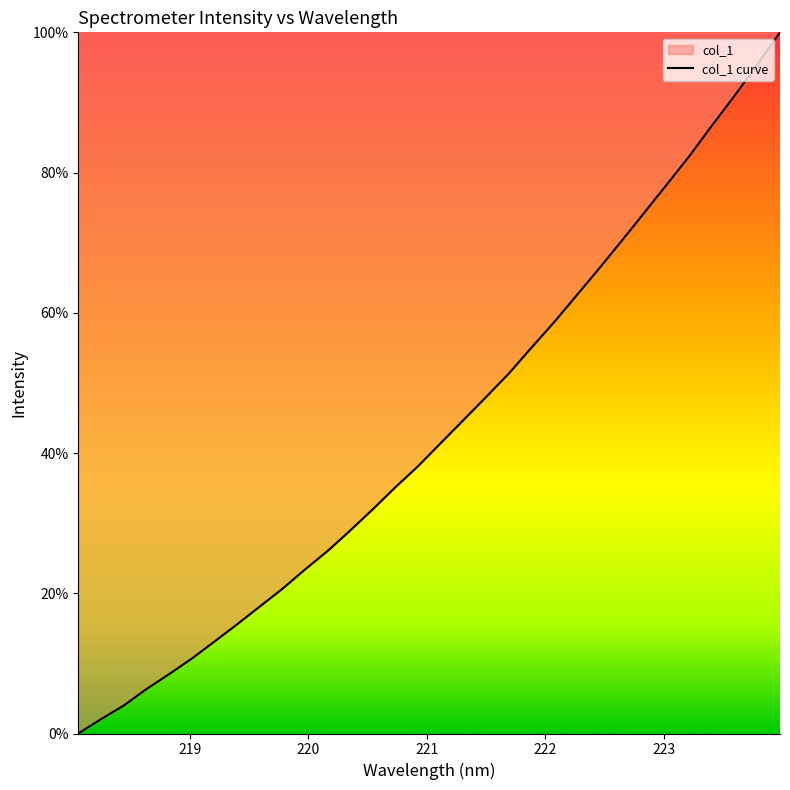

What is the difference between the maximum and minimum values?

100.0